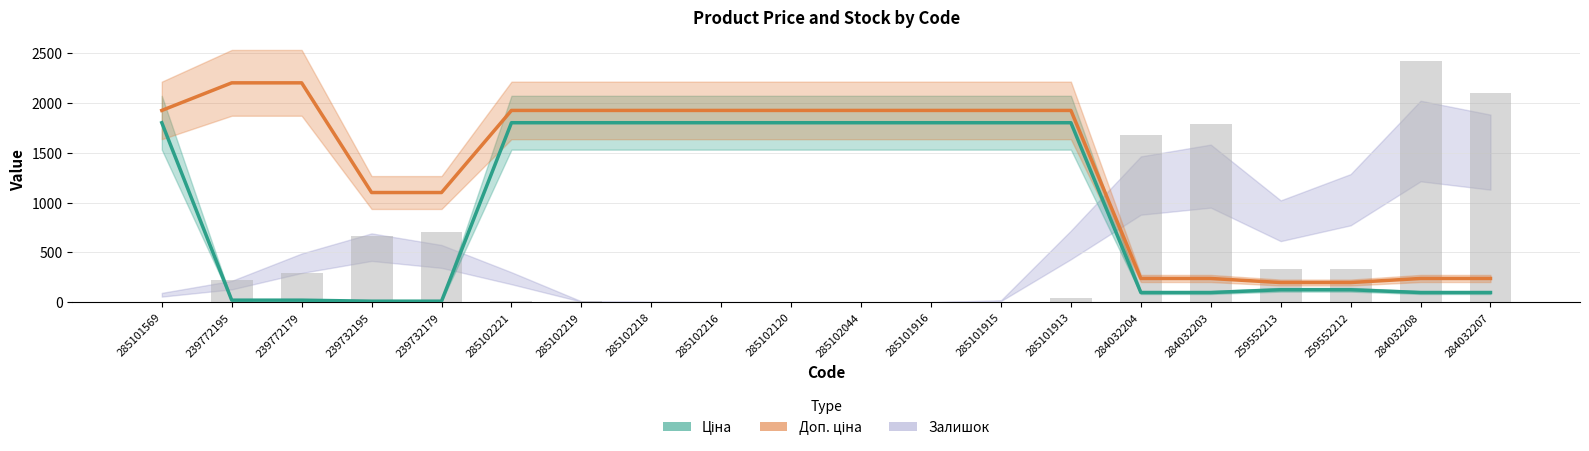

Between 285102221 and 284032204, which series saw the biggest shift?

Ціна